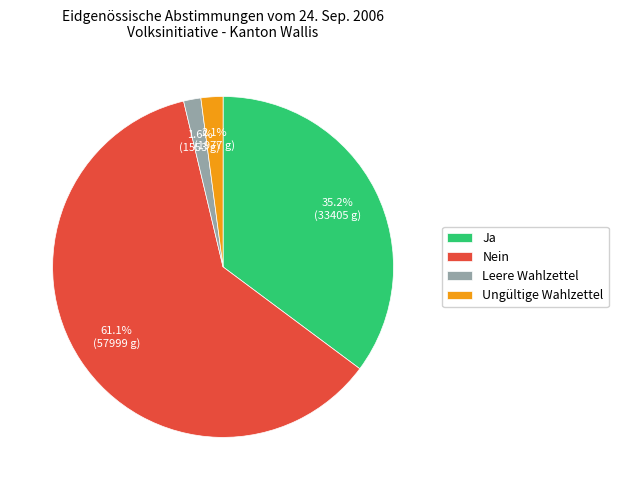

How many slices are in this pie chart?

4